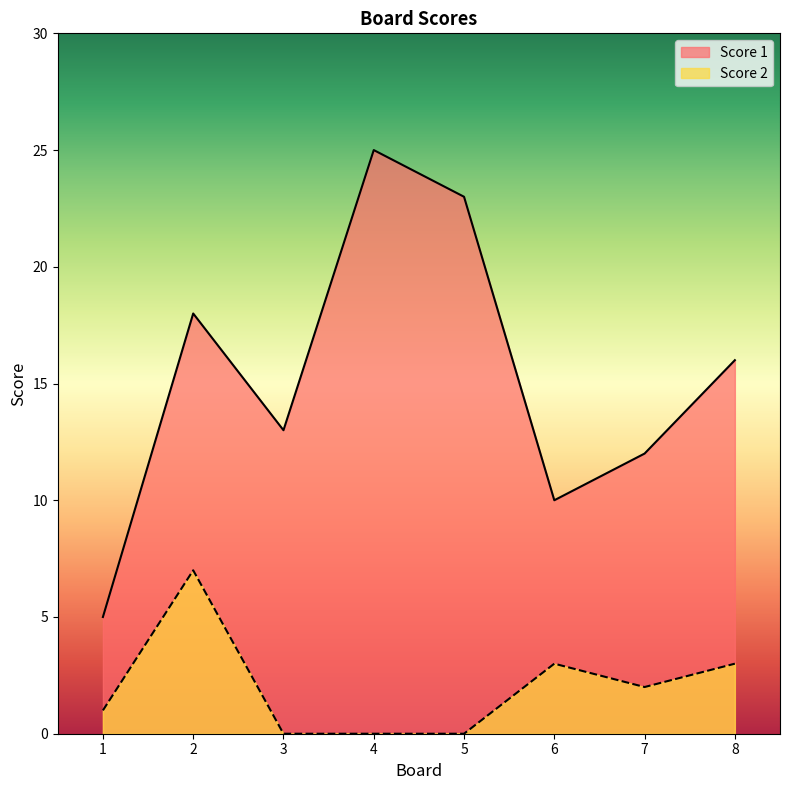

In Score 2, how many points are higher than both neighbors (excluding endpoints)?

2